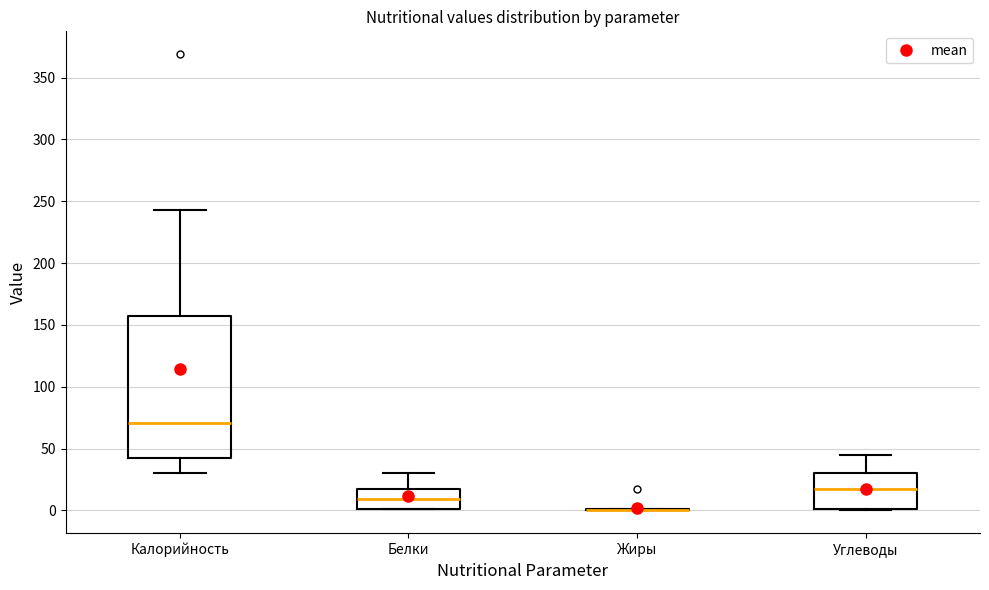

Where is the upper edge of the box for Калорийность on the y-axis? The values are not printed on the chart, so give them approximately, as read against the axis.

155